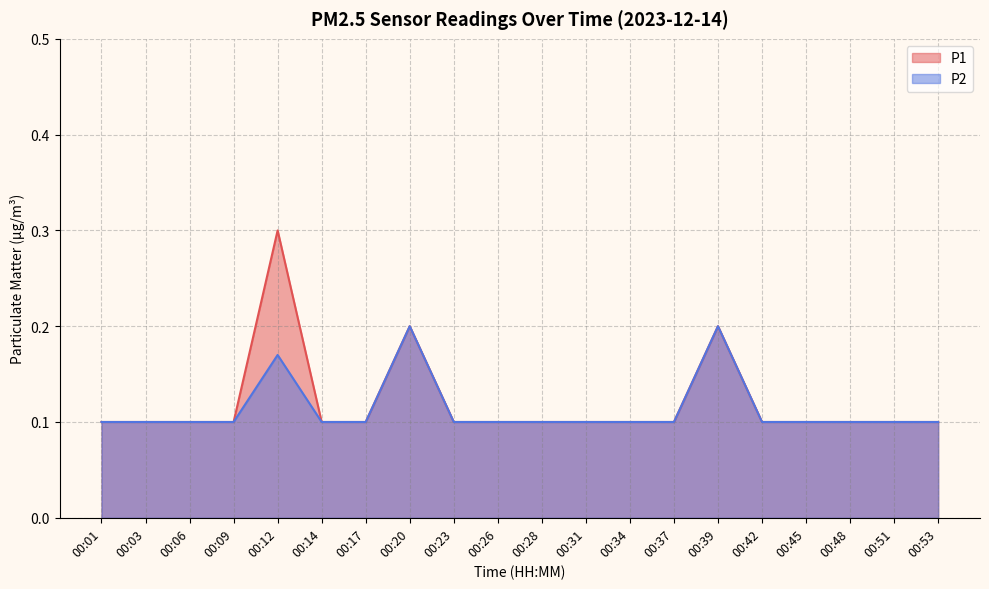

Rank the series at 00:23 from highest to lowest value.

P1, P2